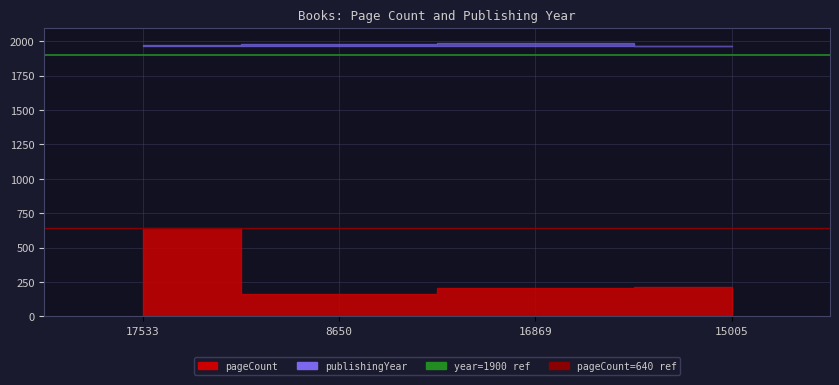

What is the sum of all ref_1900 values?

3800